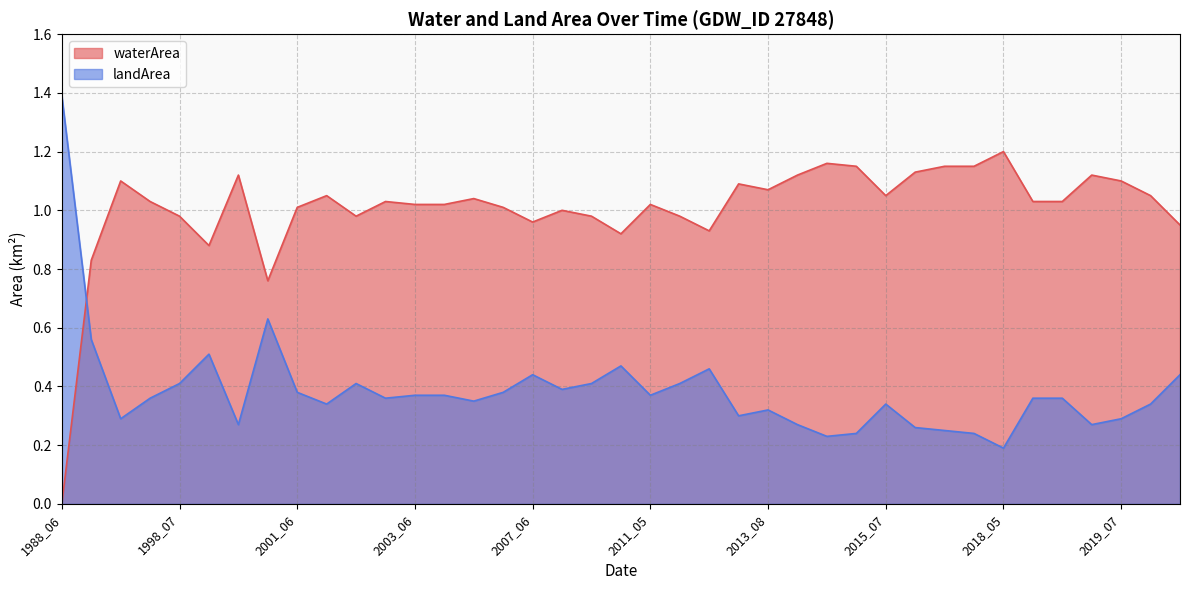

List the labels in order of waterArea value, smallest first.

1988_06, 2000_07, 1988_08, 1999_07, 2009_06, 2012_06, 2020_08, 2007_06, 1998_07, 2001_08, 2008_07, 2011_09, 2007_07, 2001_06, 2006_08, 2003_06, 2005_08, 2011_05, 1997_06, 2002_08, 2018_06, 2018_07, 2005_09, 2001_07, 2015_07, 2019_08, 2013_08, 2013_06, 1996_08, 2019_07, 1999_09, 2013_09, 2018_08, 2015_09, 2014_09, 2016_06, 2017_05, 2014_06, 2018_05